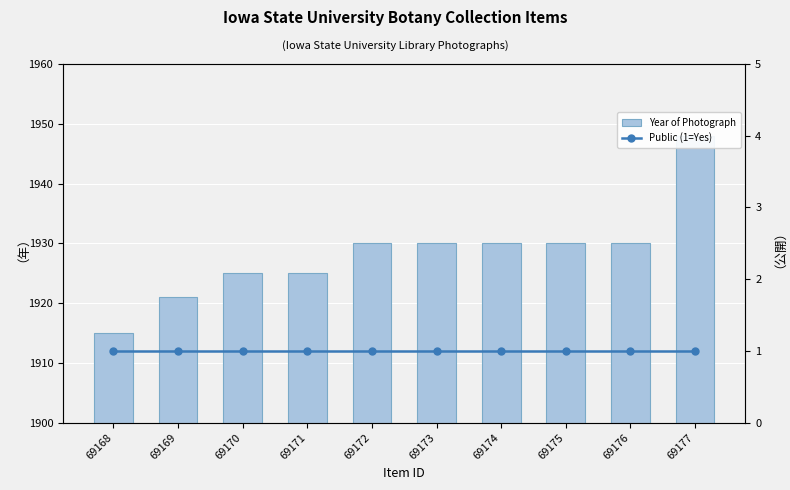

What is the average value of the Public (1=Yes) series?

1